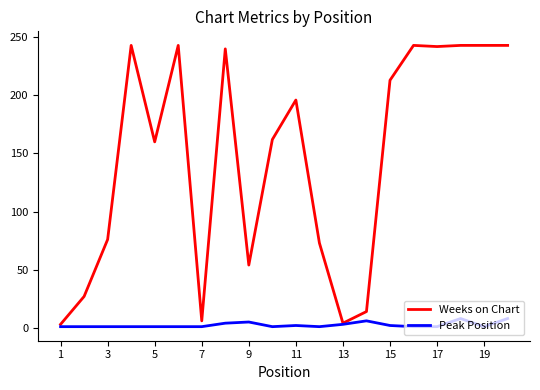

Which series has the largest range (max minus min)?

Weeks on Chart